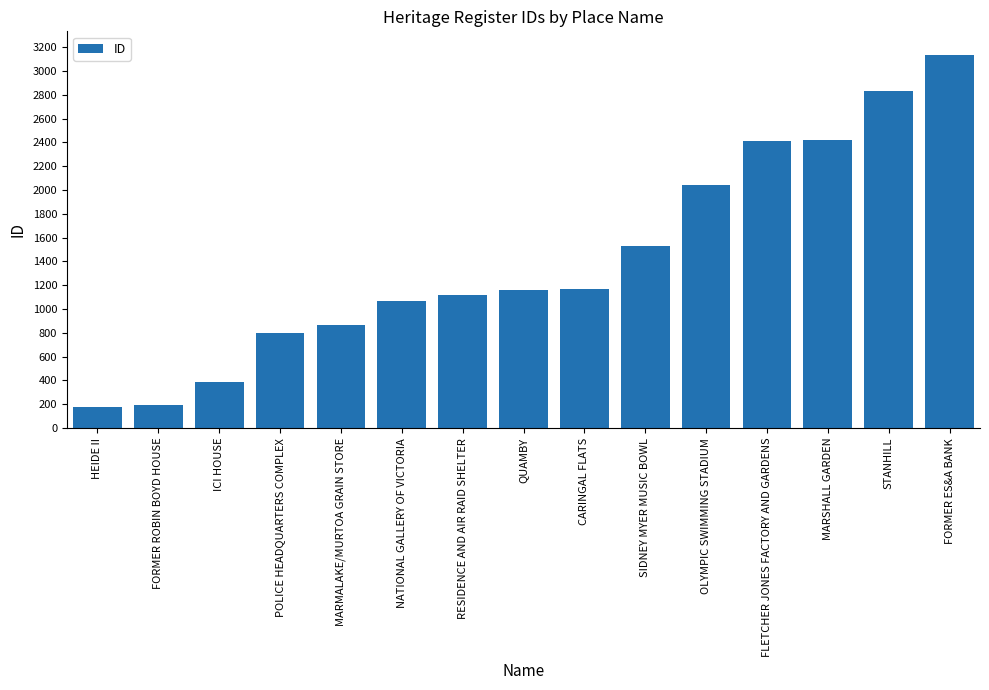

How many distinct data groups are displayed?

1